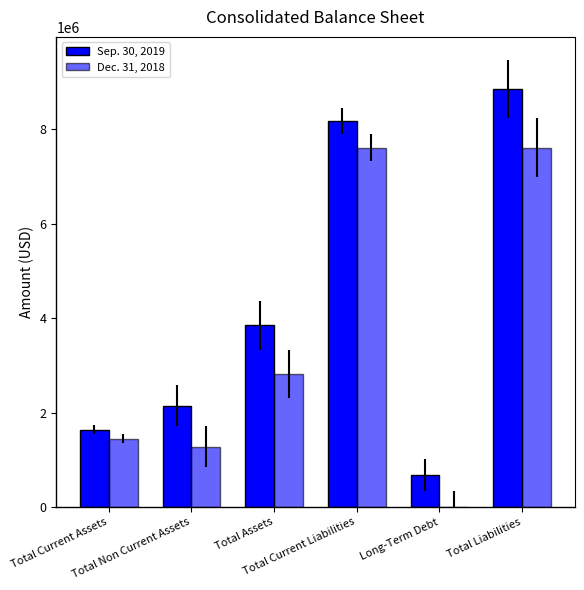

How many distinct data groups are displayed?

2